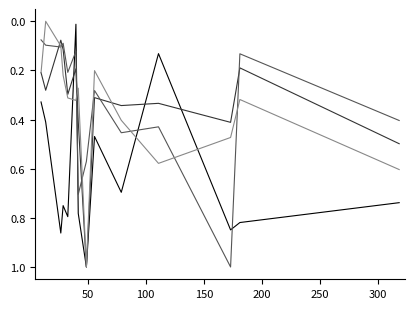

What is the maximum value shown in the chart?

1.0